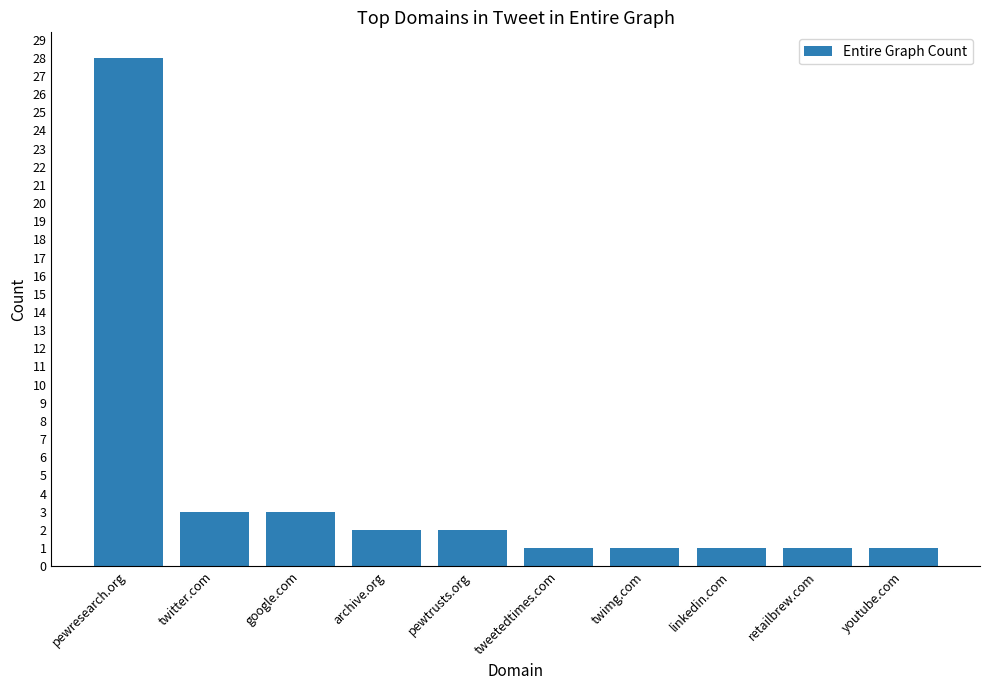

What position from the left is pewtrusts.org?

5